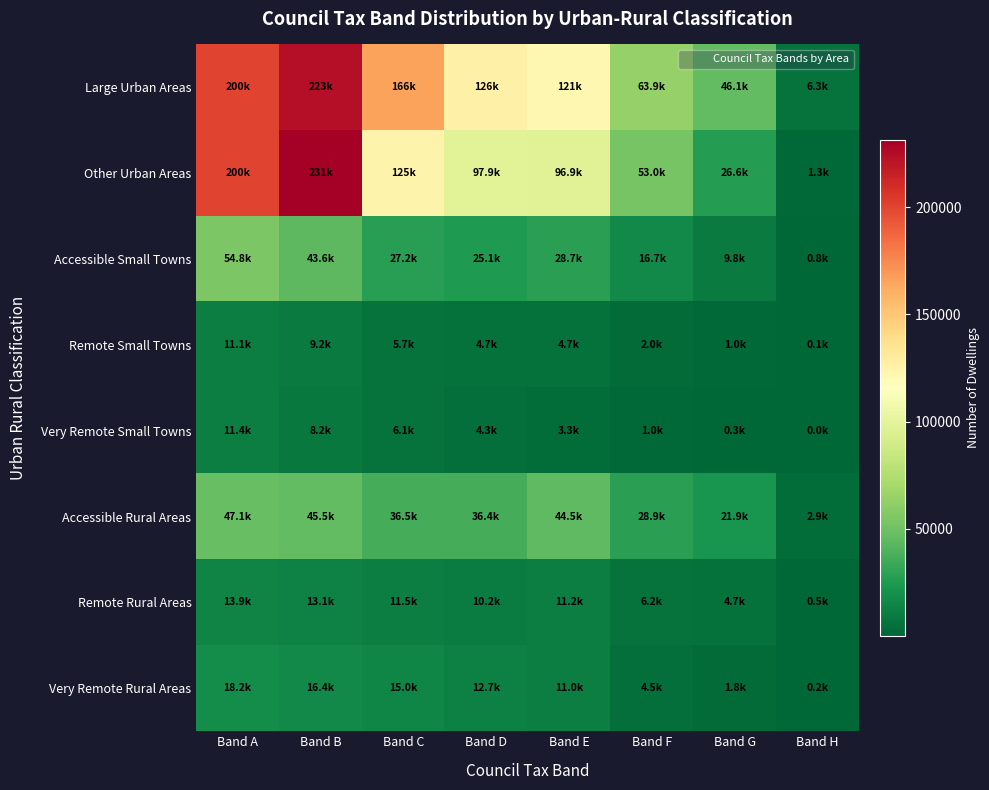

At which category is the sum across all series the highest?

Band B